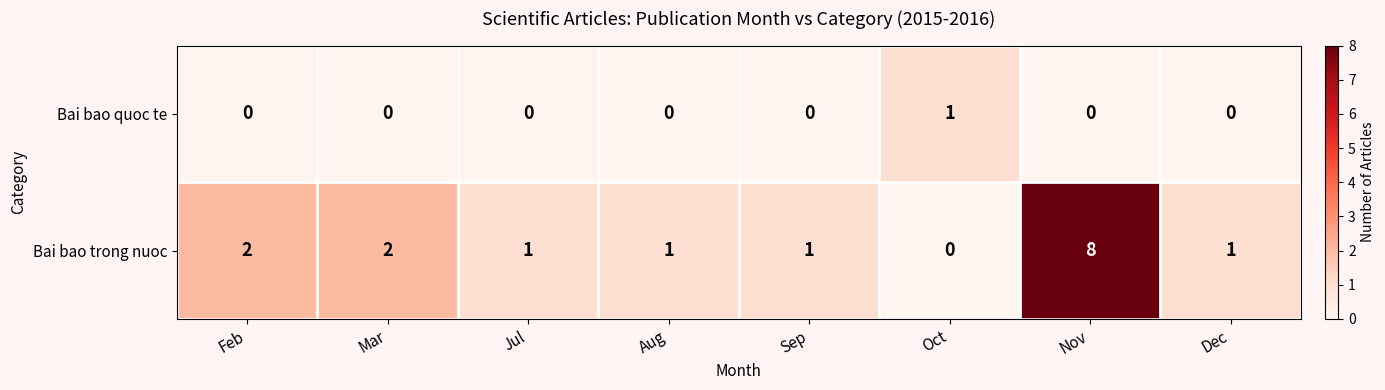

Which series has the widest spread of values?

Bai bao trong nuoc